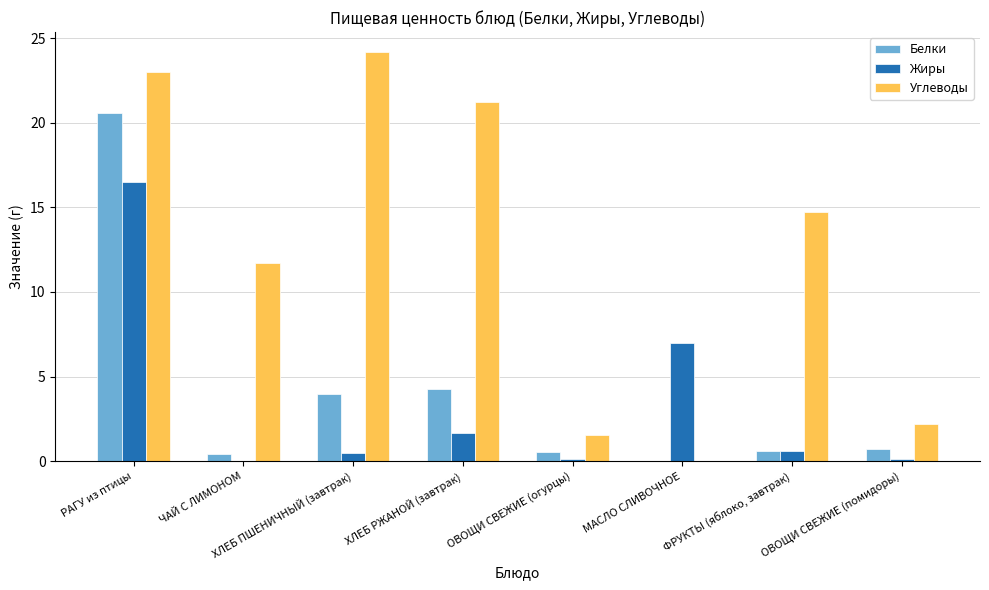

The Углеводы series shows 1.1 at ОВОЩИ СВЕЖИЕ (помидоры). True or false?

False